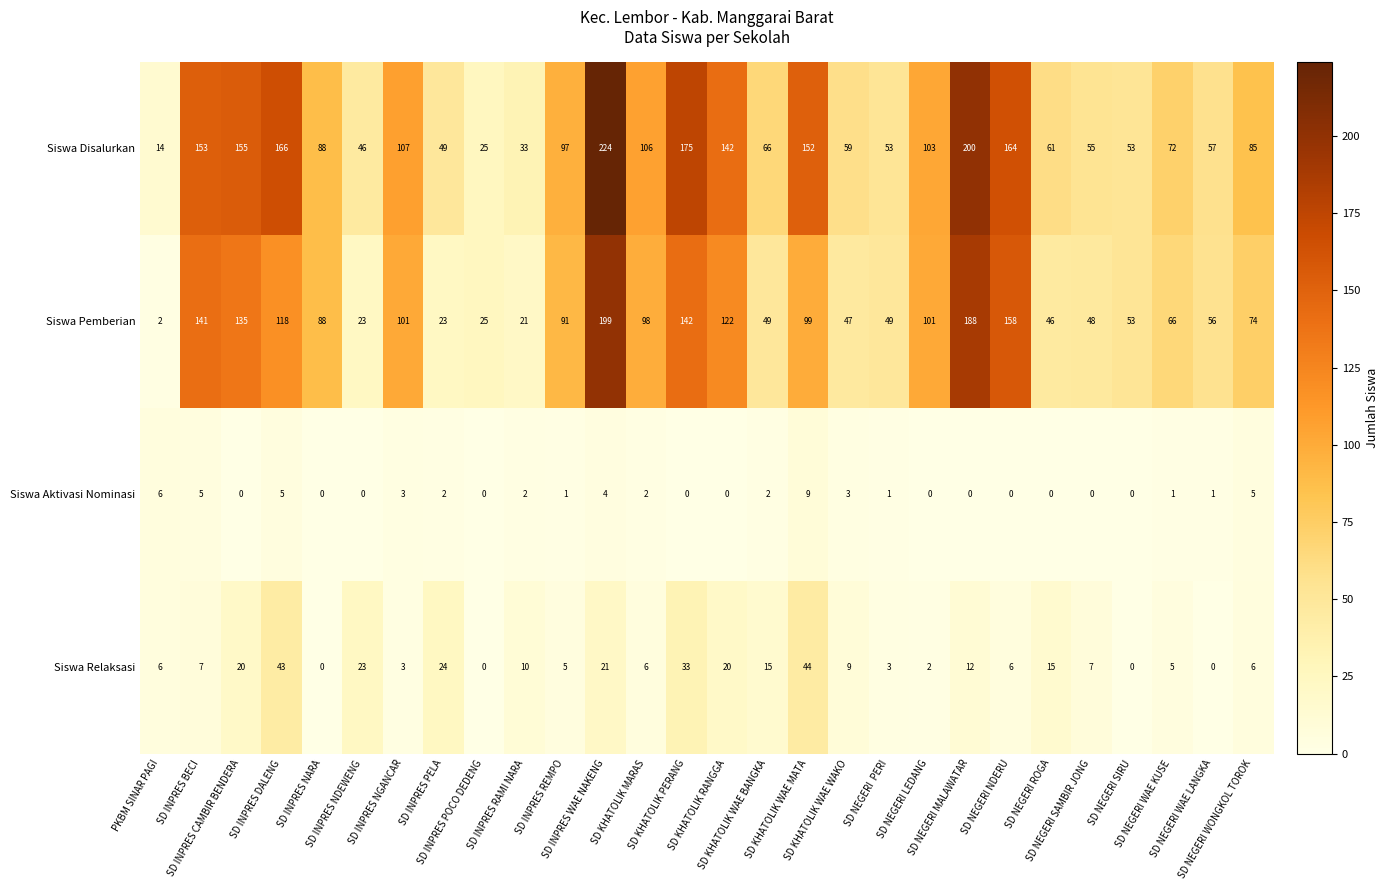

What is the difference between the second highest and minimum values in the Siswa Pemberian series?

186